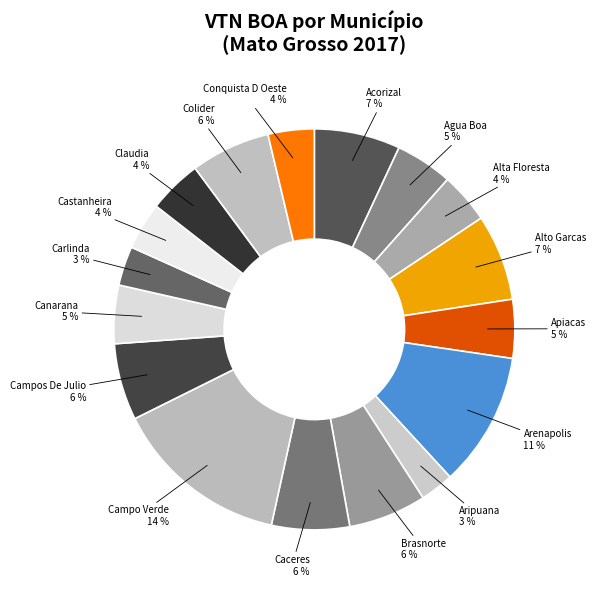

To the nearest percent, what is the average slice percentage?

6%